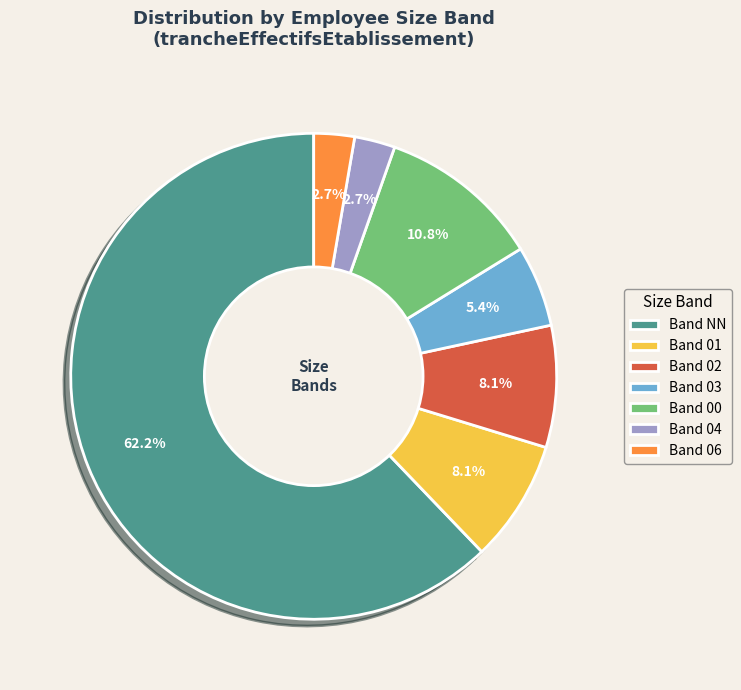

Is the sum of Band 04 and Band 02 greater than half?

No